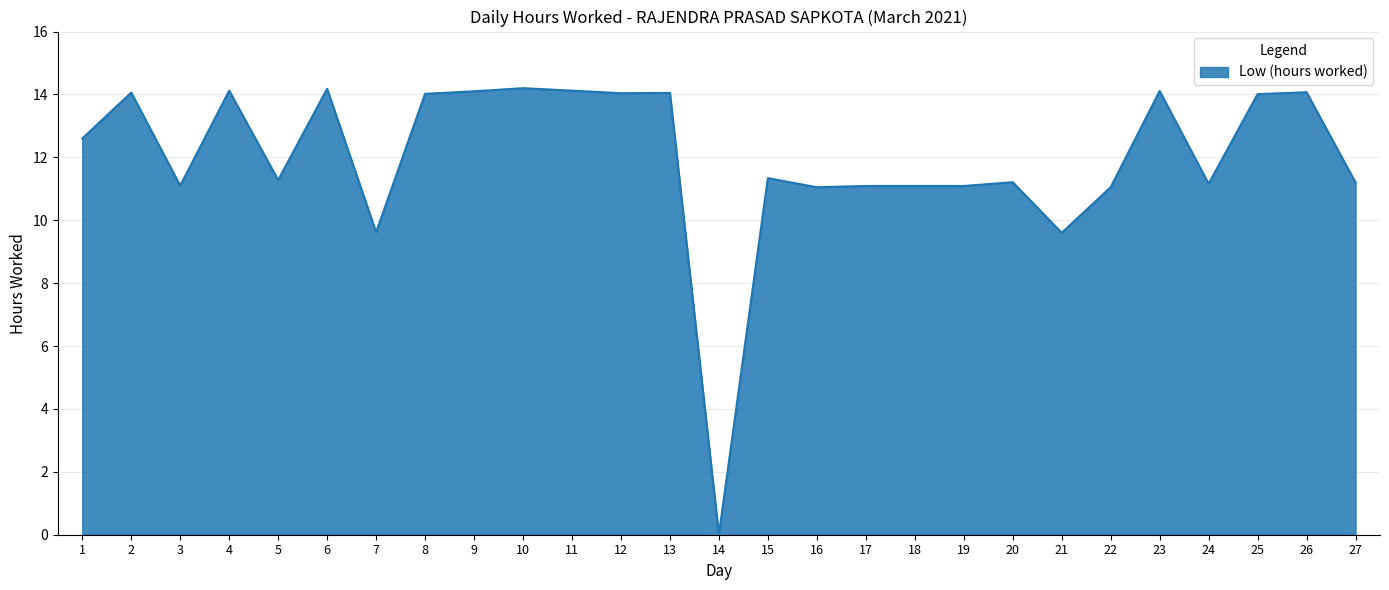

Where is the first local minimum?

3